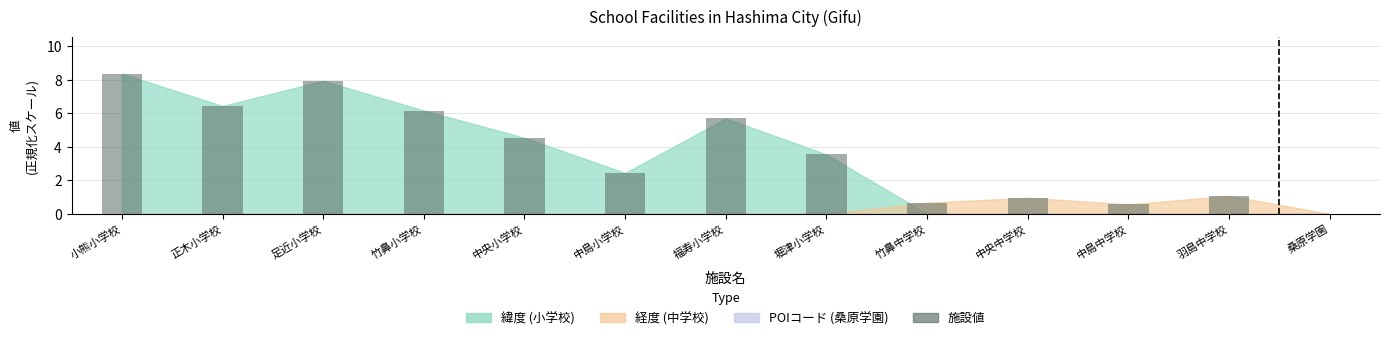

What is the sum of the values at 中央小学校 and 堀津小学校?

8.1